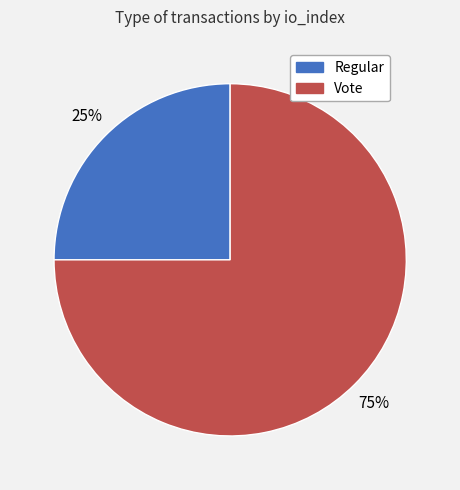

Which slice is the largest?

Vote